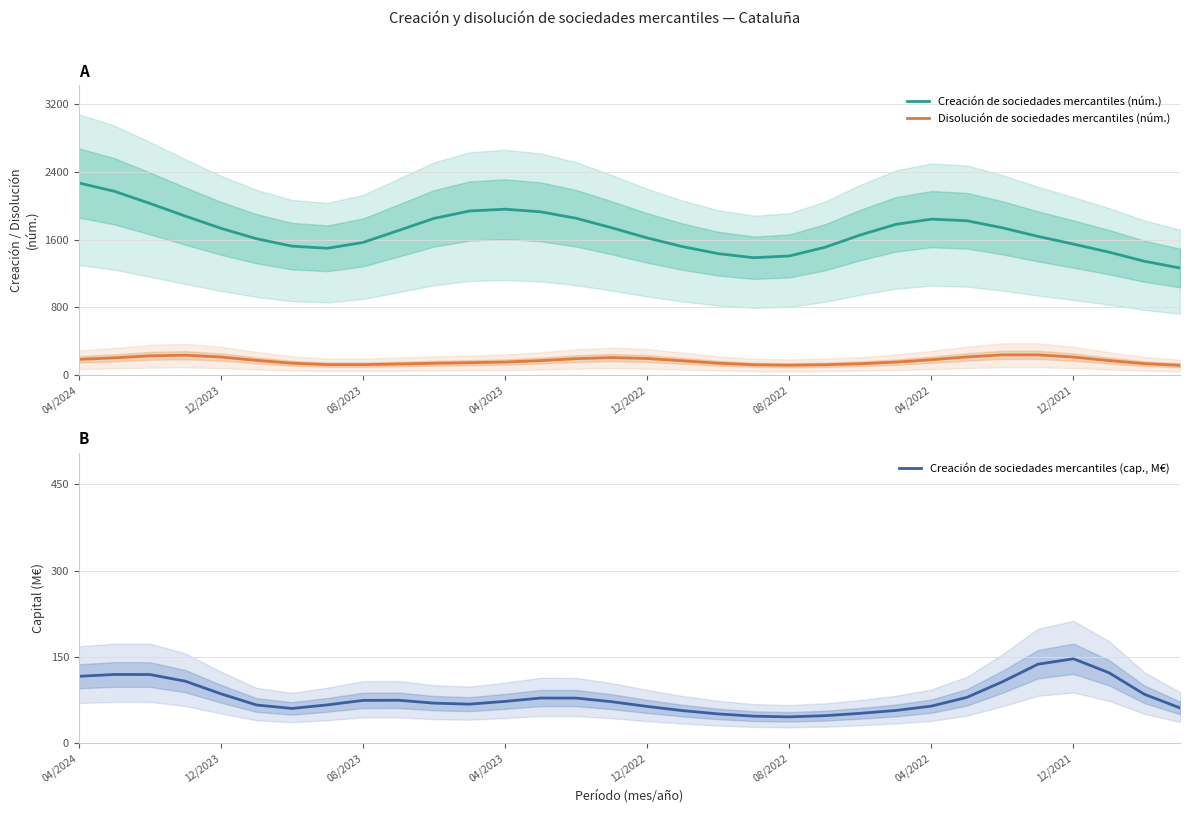

True or false: Creación de sociedades mercantiles (núm.) and Disolución de sociedades mercantiles (núm.) cross at least once.

False